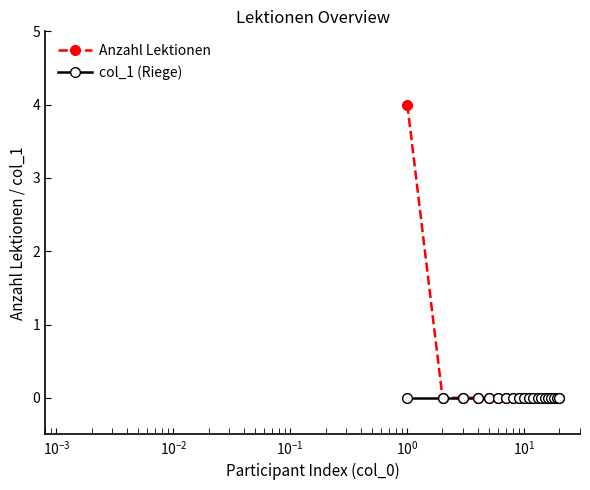

What is the maximum value for Anzahl Lektionen?

4